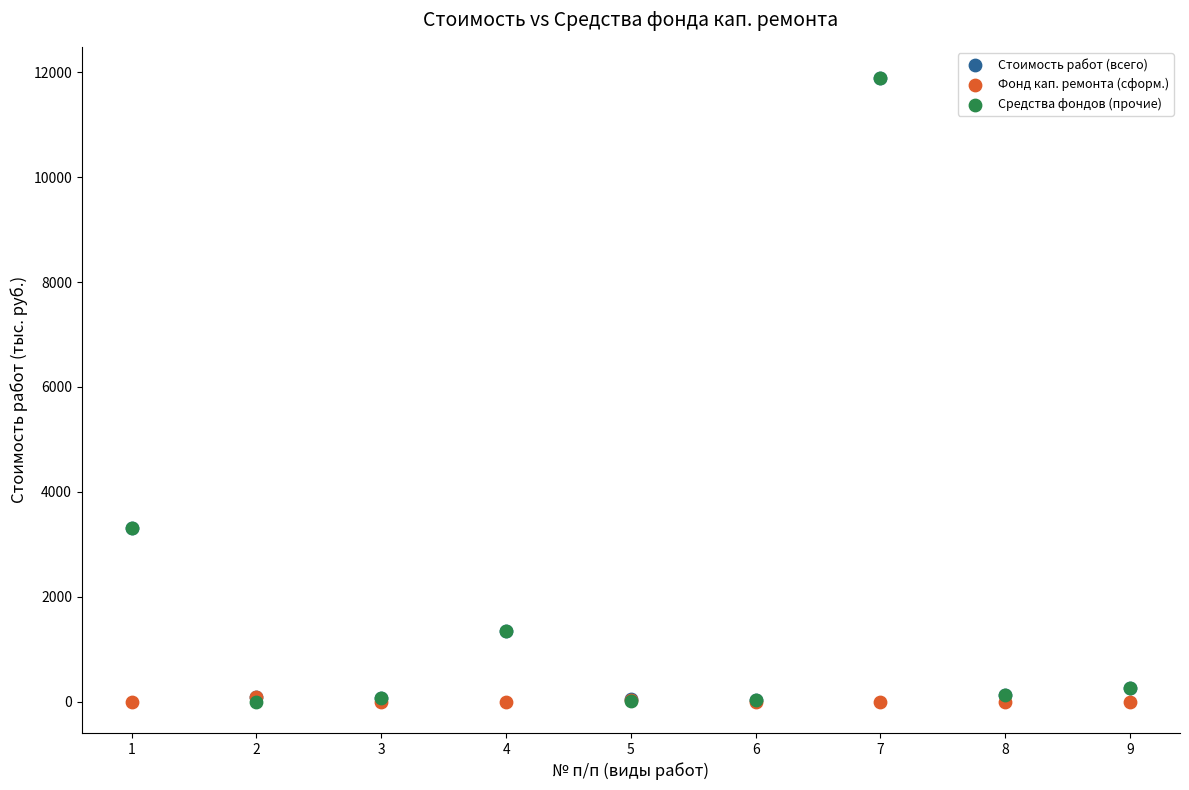

What are all the series names shown in the legend?

Стоимость работ (всего), Фонд кап. ремонта (сформ.), Средства фондов (прочие)